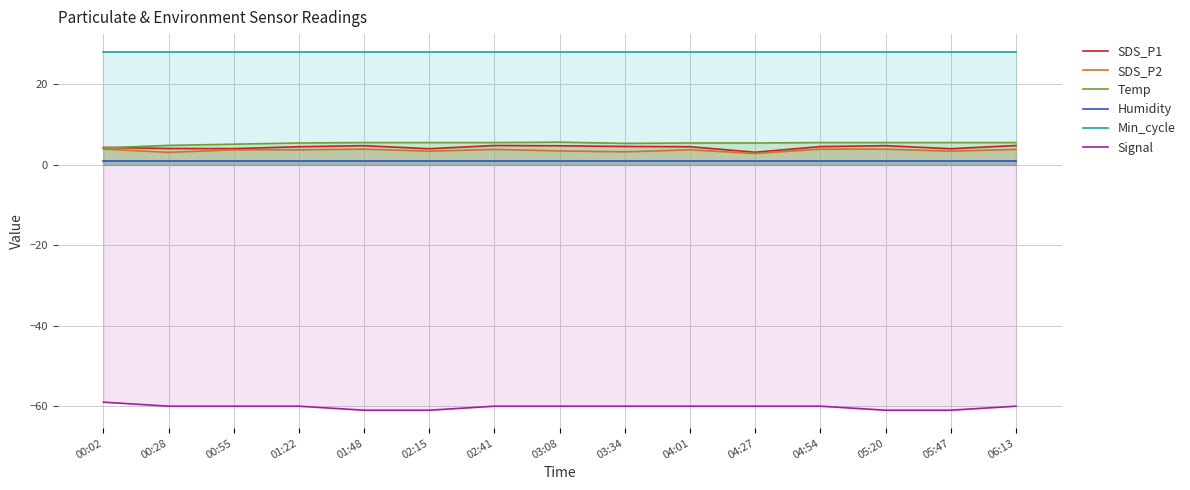

True or false: Signal and Min_cycle intersect in this chart.

False